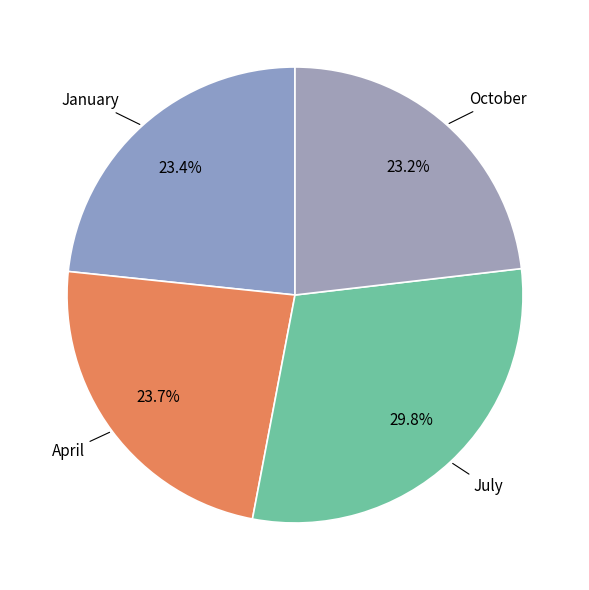

How many segments does this pie chart have?

4